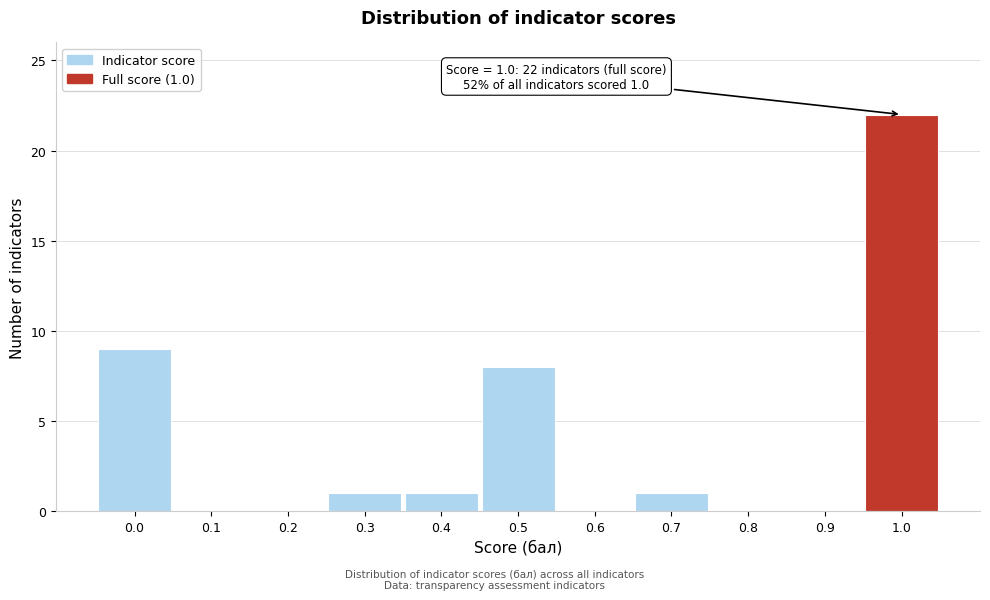

Reading right to left, transcribe all the data shown in this chart.

1.0=22	0.9=0	0.8=0	0.7=1	0.6=0	0.5=8	0.4=1	0.3=1	0.2=0	0.1=0	0.0=9